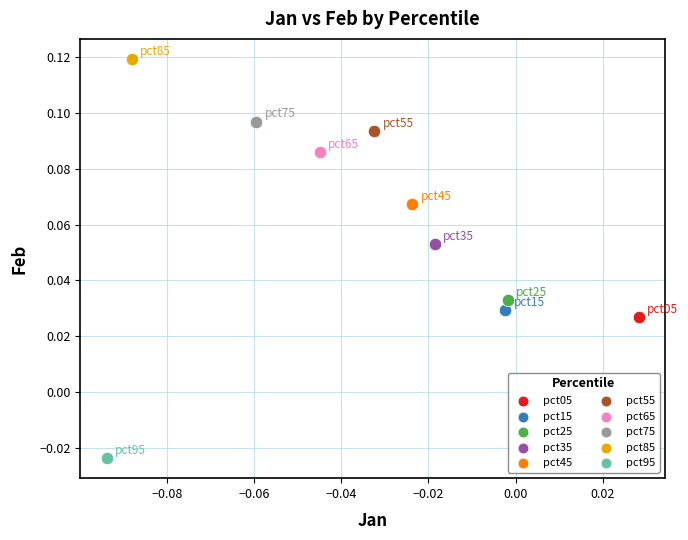

What are all the series names shown in the legend?

pct05, pct15, pct25, pct35, pct45, pct55, pct65, pct75, pct85, pct95